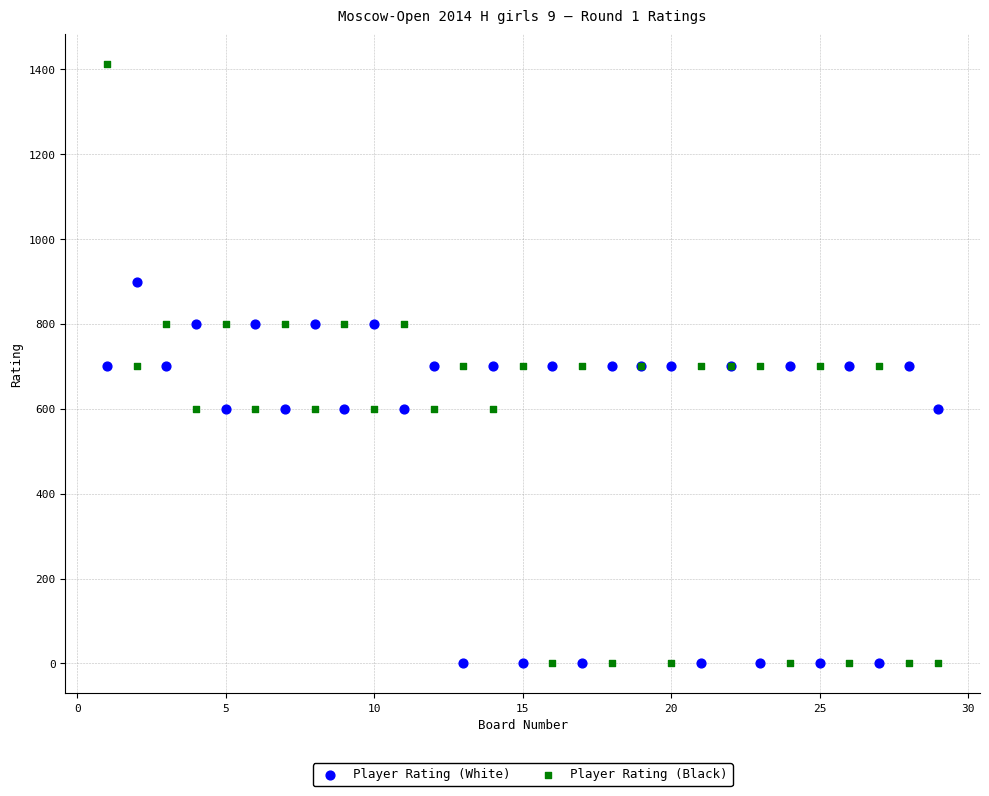

Which series contains the highest Y value?

Player Rating (Black)